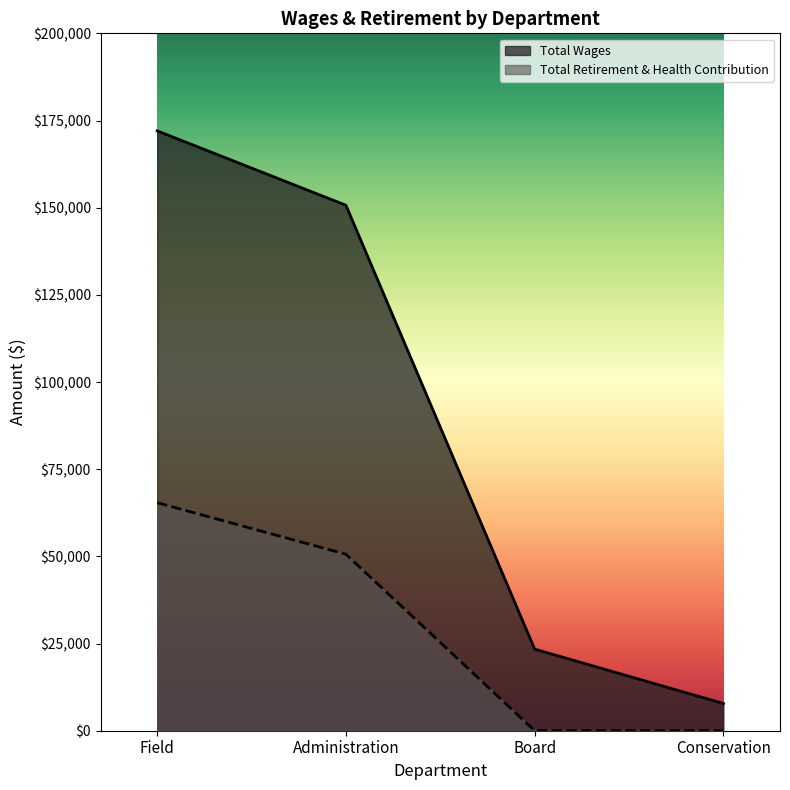

Does the chart have visible grid lines?

No